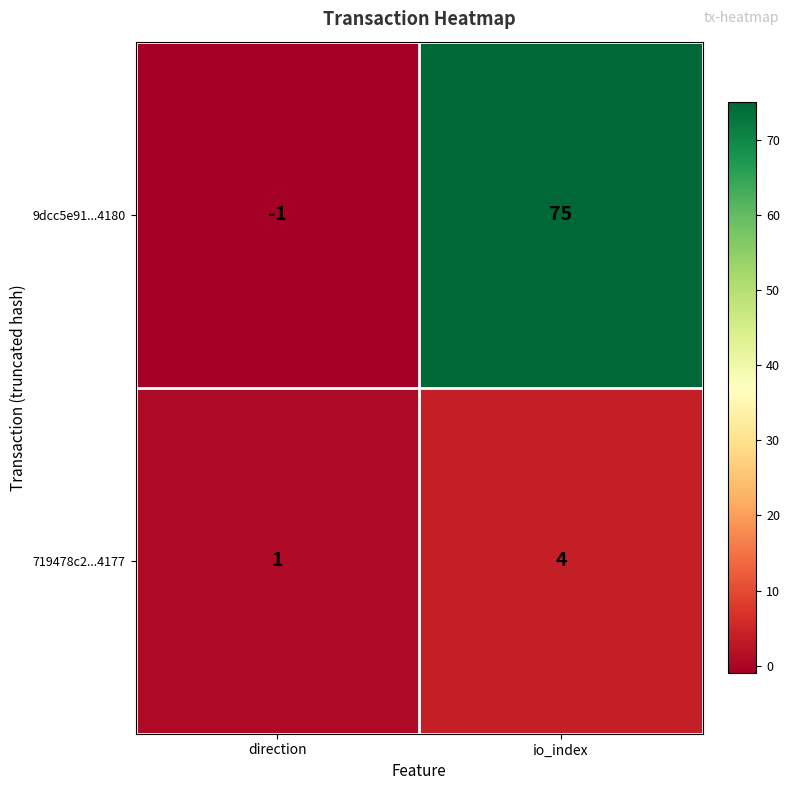

What is the highest value of the 9dcc5e91...4180 series?

75